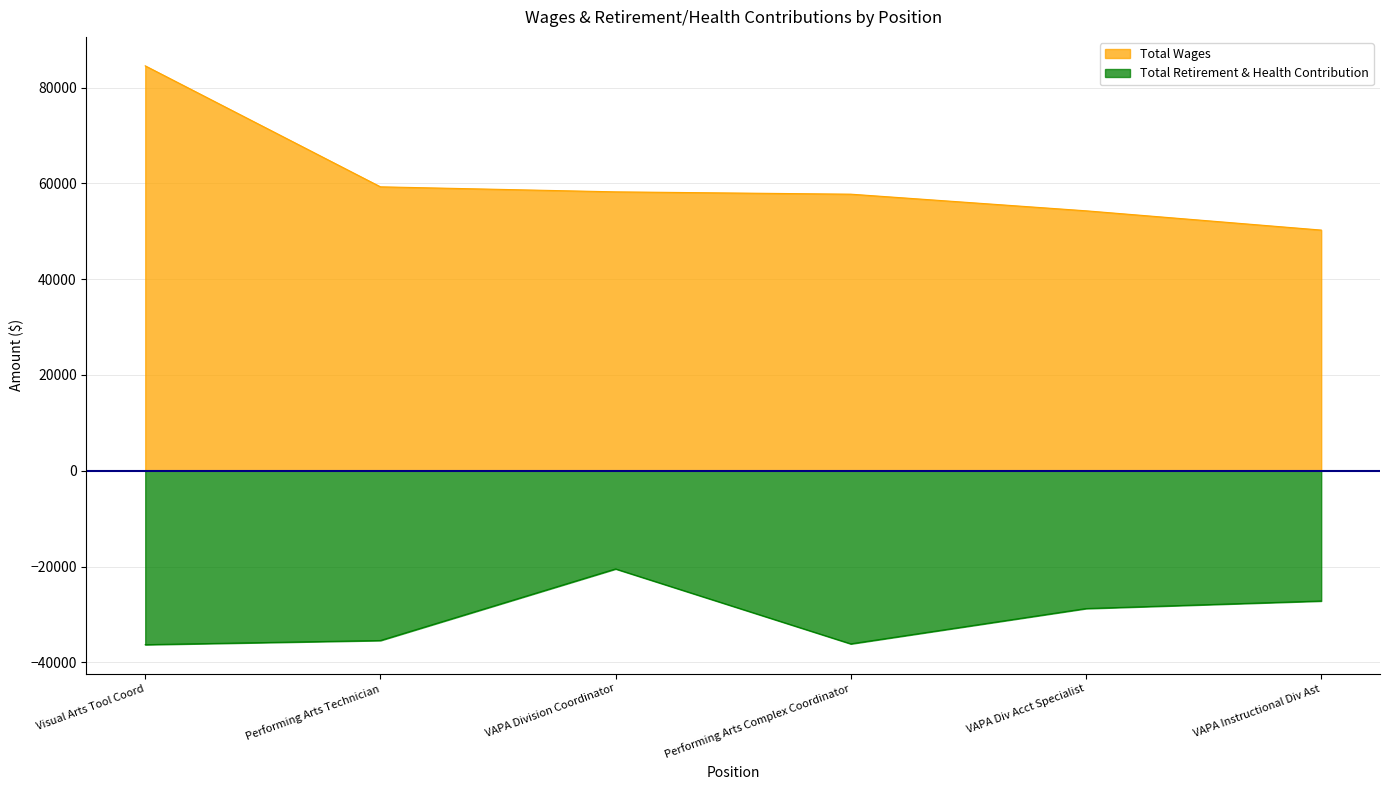

Reading left to right, extract all data points from this chart.

Total Wages: Visual Arts Tool Coord=84528.4	Performing Arts Technician=59275.1	VAPA Division Coordinator=58224.6	Performing Arts Complex Coordinator=57739.5	VAPA Div Acct Specialist=54267.5	VAPA Instructional Div Ast=50246.0
Total Retirement & Health Contribution: Visual Arts Tool Coord=-36293.8	Performing Arts Technician=-35423.7	VAPA Division Coordinator=-20483.2	Performing Arts Complex Coordinator=-36121.2	VAPA Div Acct Specialist=-28754.2	VAPA Instructional Div Ast=-27178.4